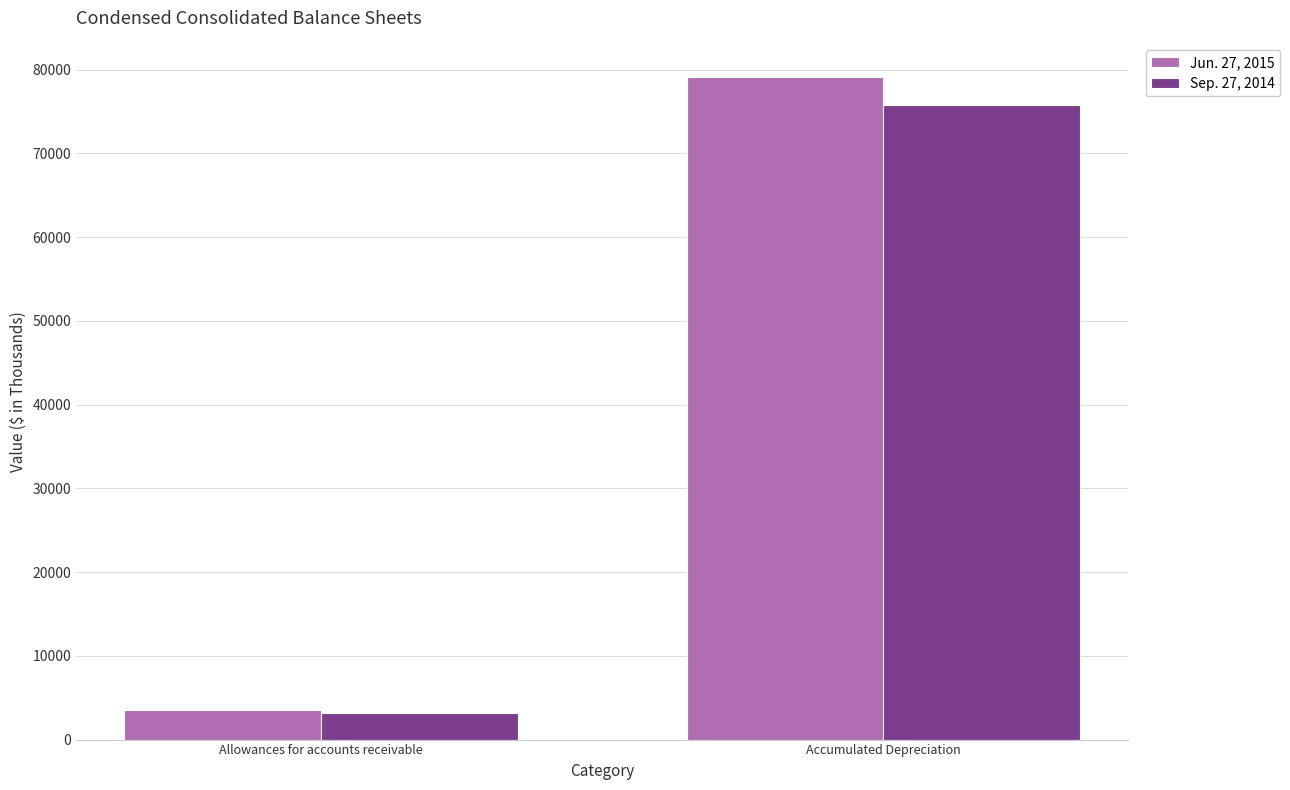

How many bars are there in each group?

2